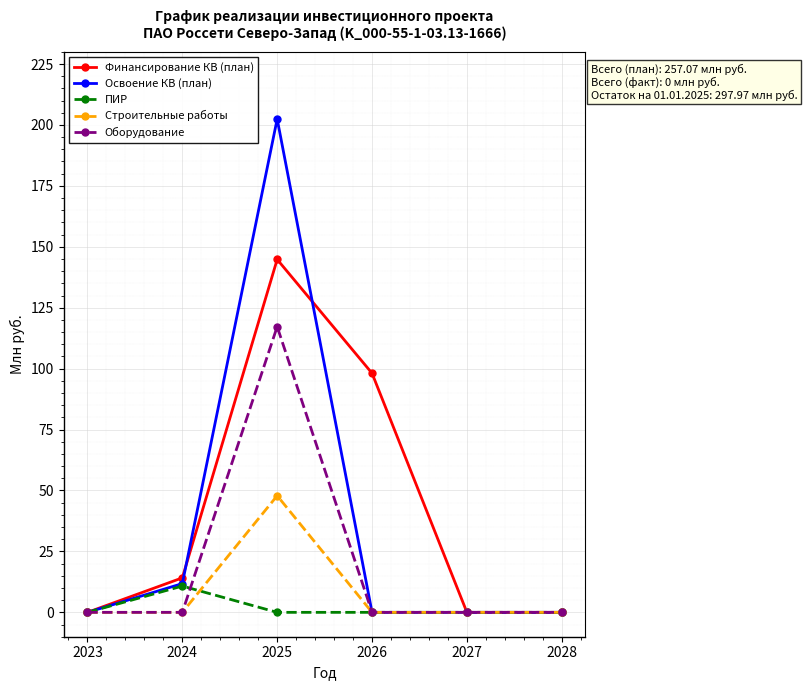

Is the value of Финансирование КВ (план) at 2025 greater than the value of Строительные работы at 2028?

Yes